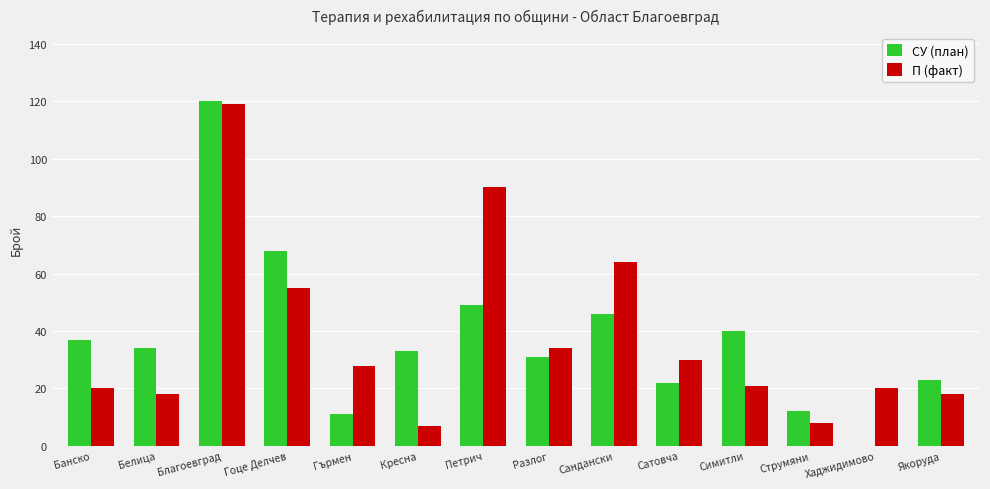

What is the sum of all П (факт) values?

532